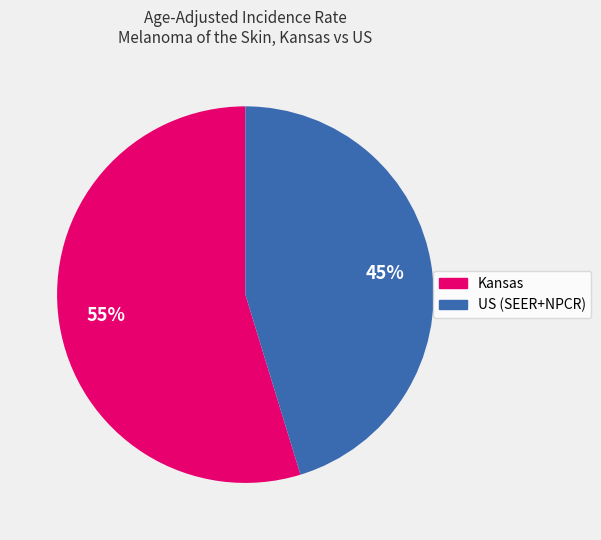

What percentage is the US (SEER+NPCR) slice, to the nearest percent?

45%